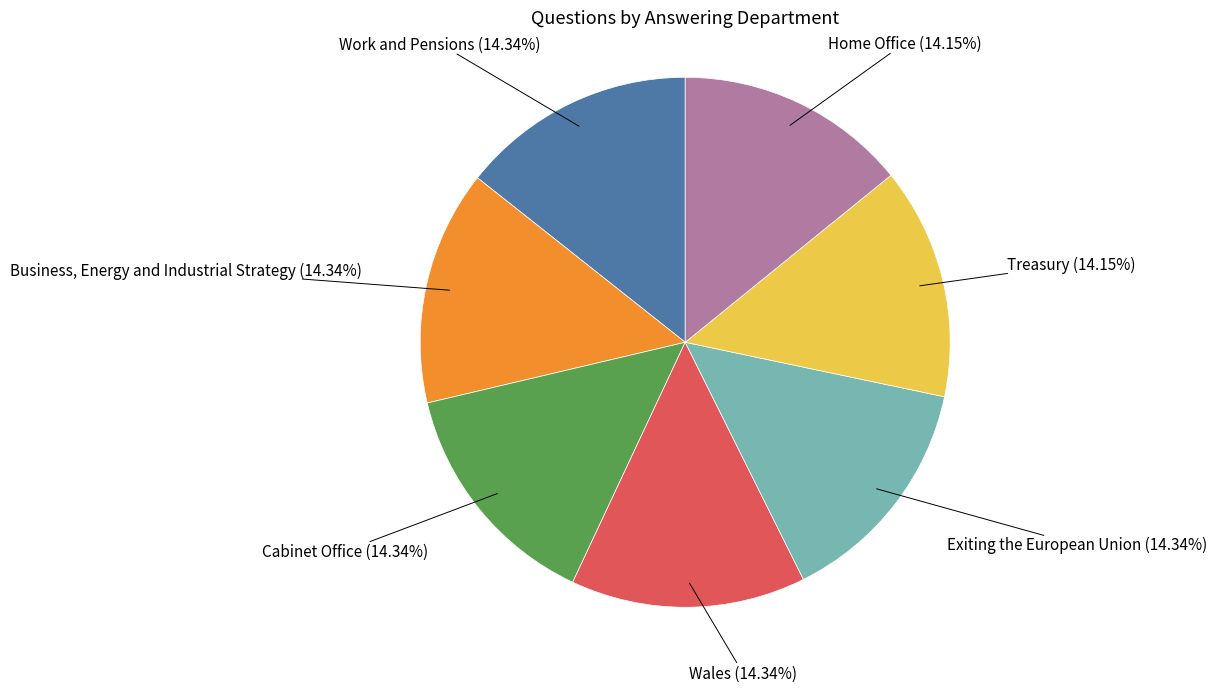

Do Exiting the European Union and Business, Energy and Industrial Strategy together represent more than half of the pie?

No